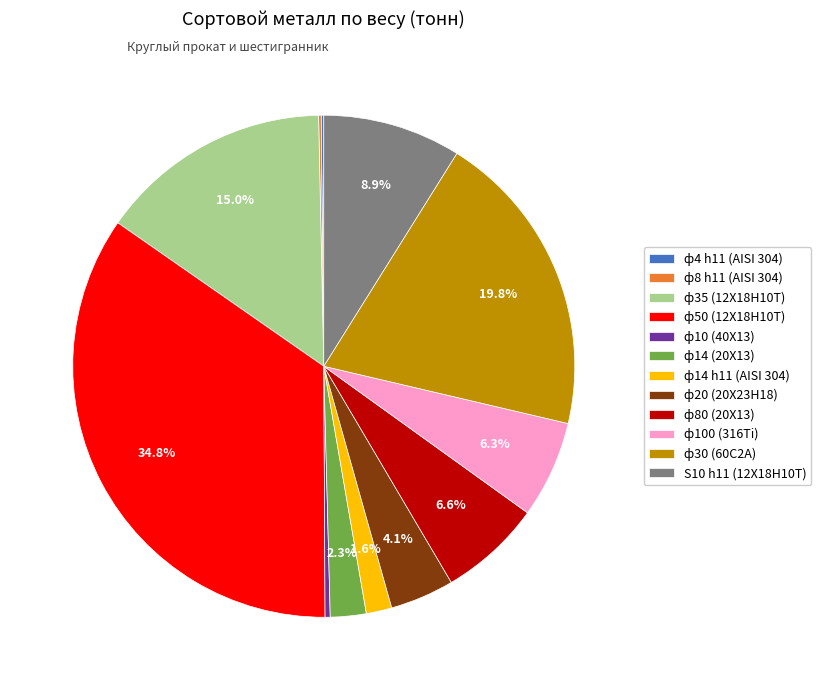

To the nearest percent, what is the difference between the ф100 (316Ti) and ф35 (12Х18Н10Т) slice percentages?

9%